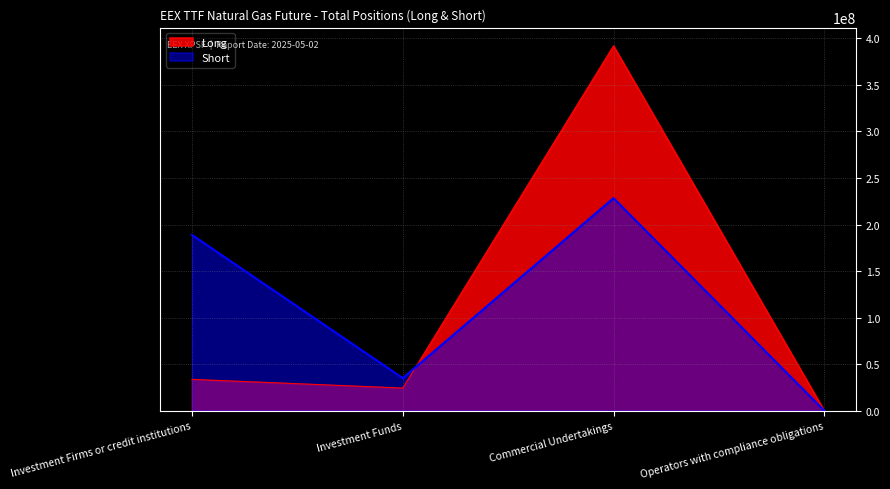

The value of Long at Commercial Undertakings is 679986174.9. True or false?

False